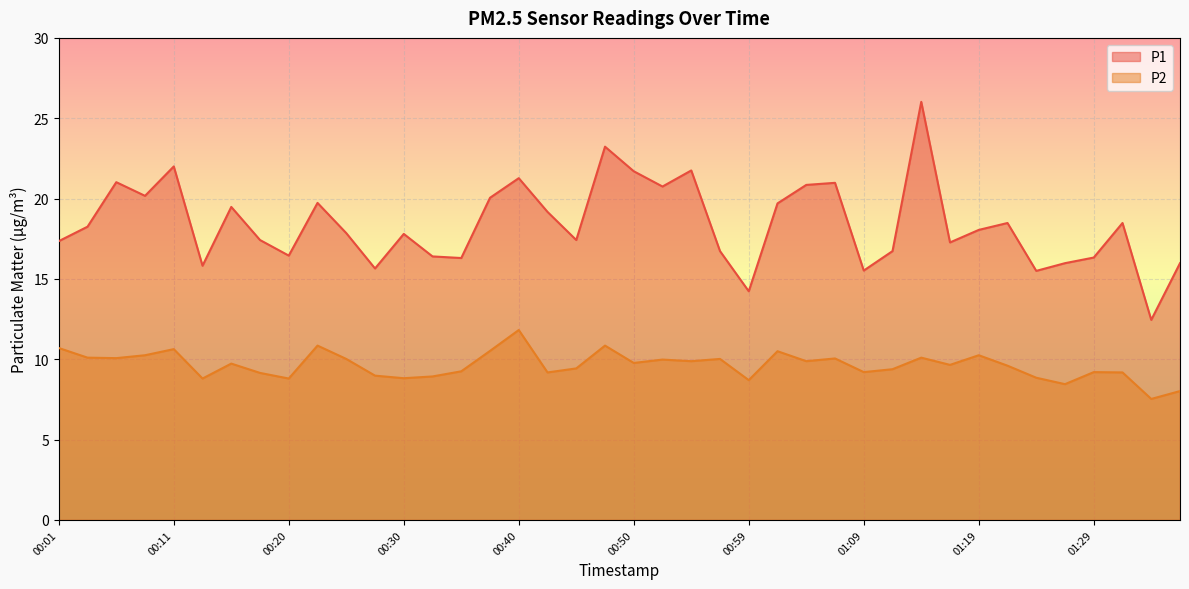

Rank the categories by P1 value from highest to lowest.

01:14, 00:47, 00:11, 00:55, 00:50, 00:40, 00:06, 01:07, 01:04, 00:52, 00:08, 00:37, 00:23, 01:02, 00:16, 00:42, 01:21, 01:31, 00:03, 01:19, 00:25, 00:30, 00:18, 00:45, 00:01, 01:16, 00:57, 01:12, 00:20, 00:33, 01:29, 00:35, 01:26, 01:36, 00:13, 00:28, 01:09, 01:24, 00:59, 01:33